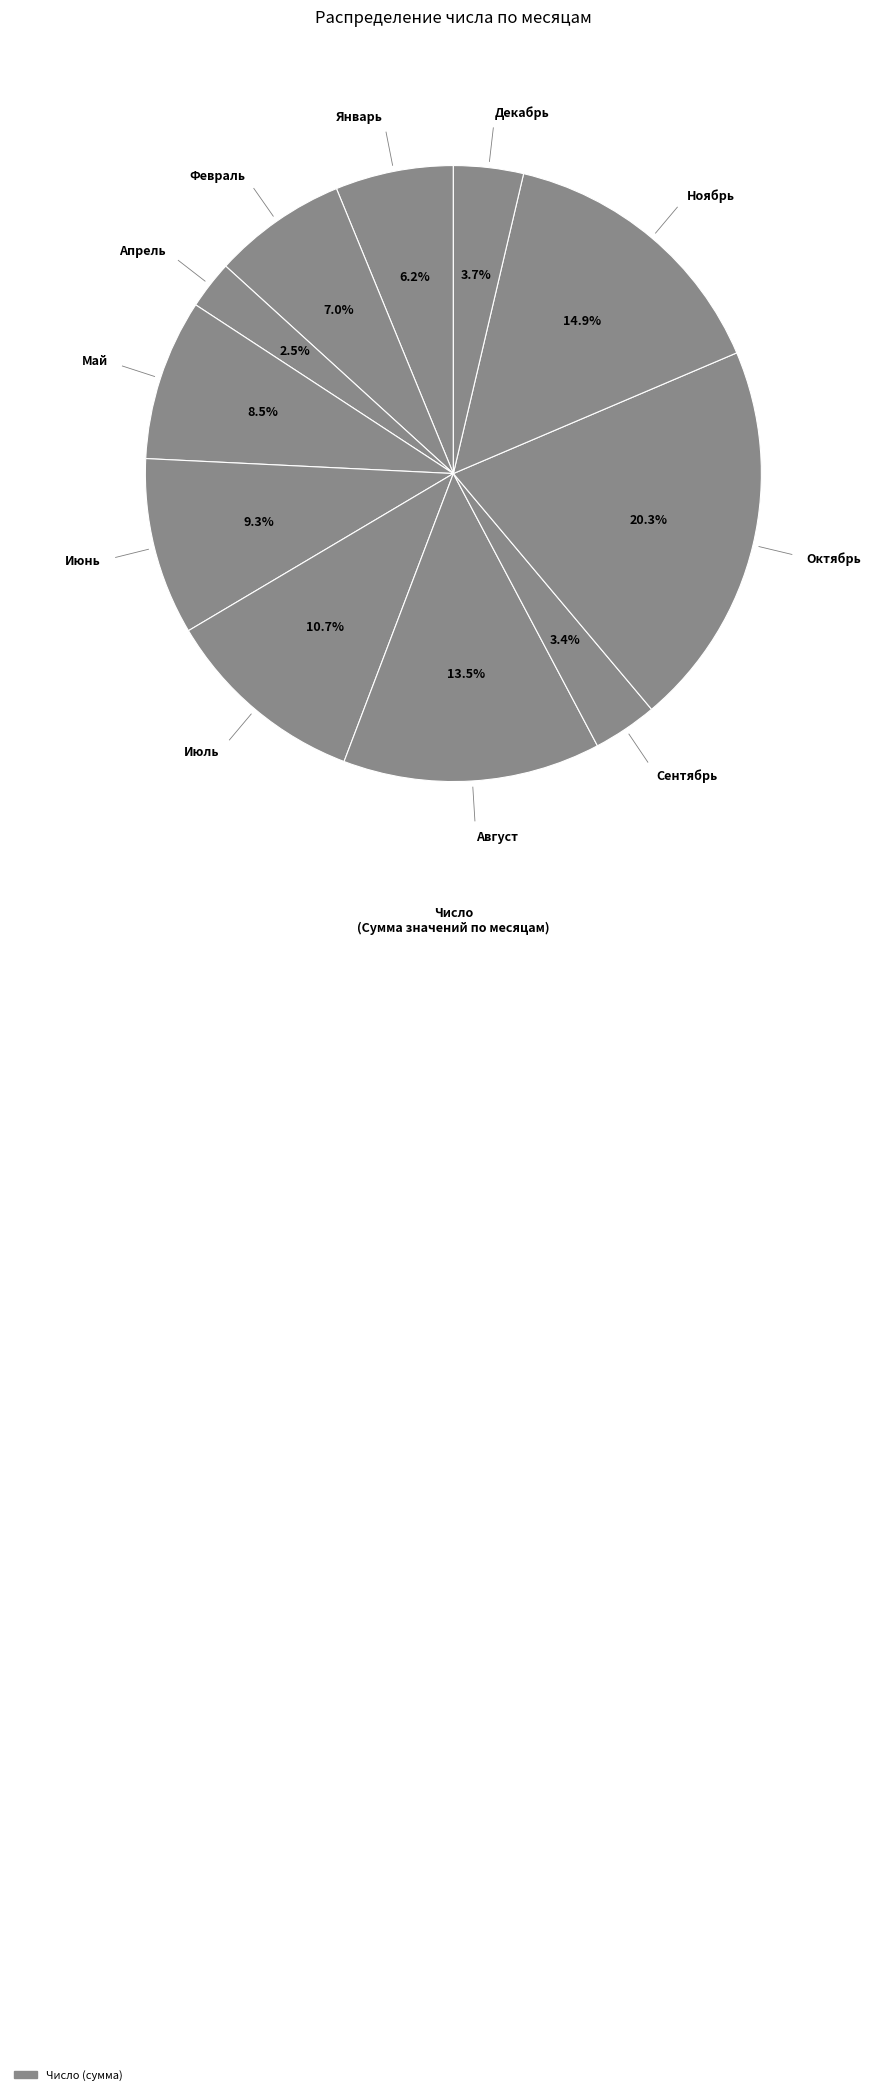

How many segments does this pie chart have?

11